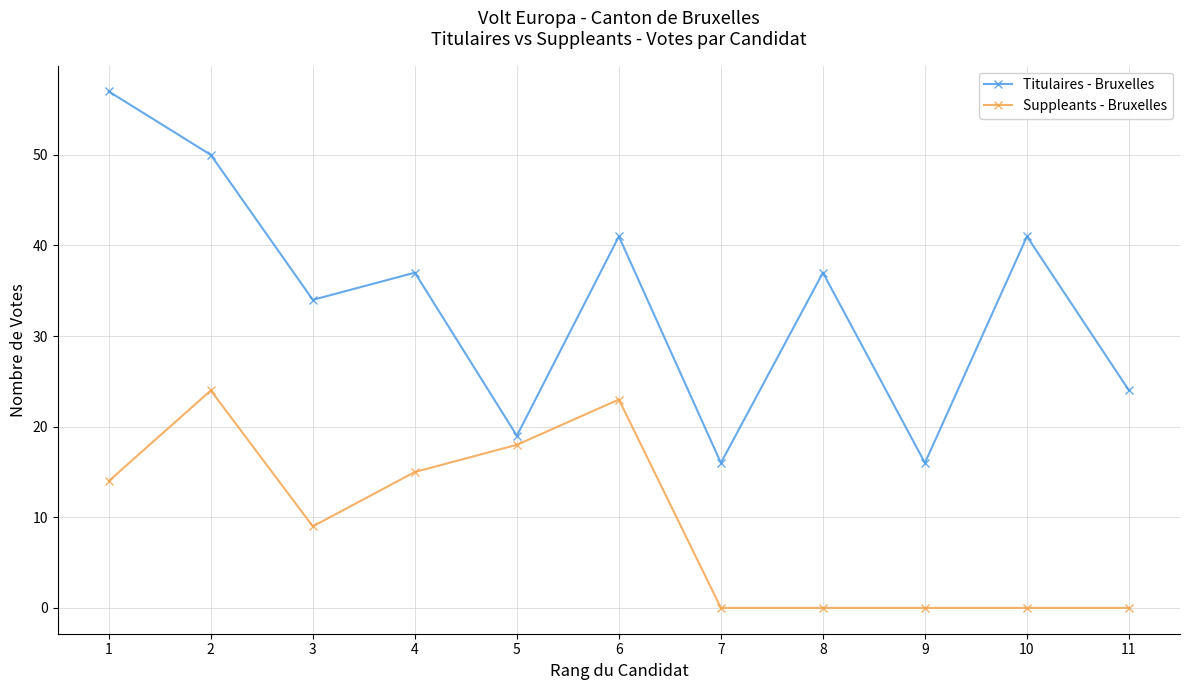

True or false: Titulaires - Bruxelles and Suppleants - Bruxelles intersect in this chart.

False